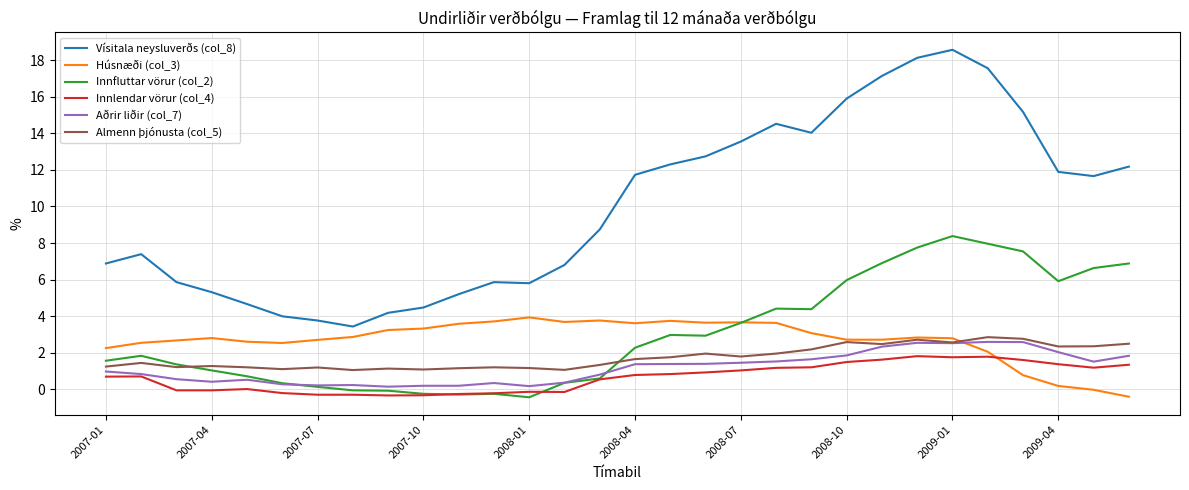

What is the maximum value for Innlendar vörur (col_4)?

1.8